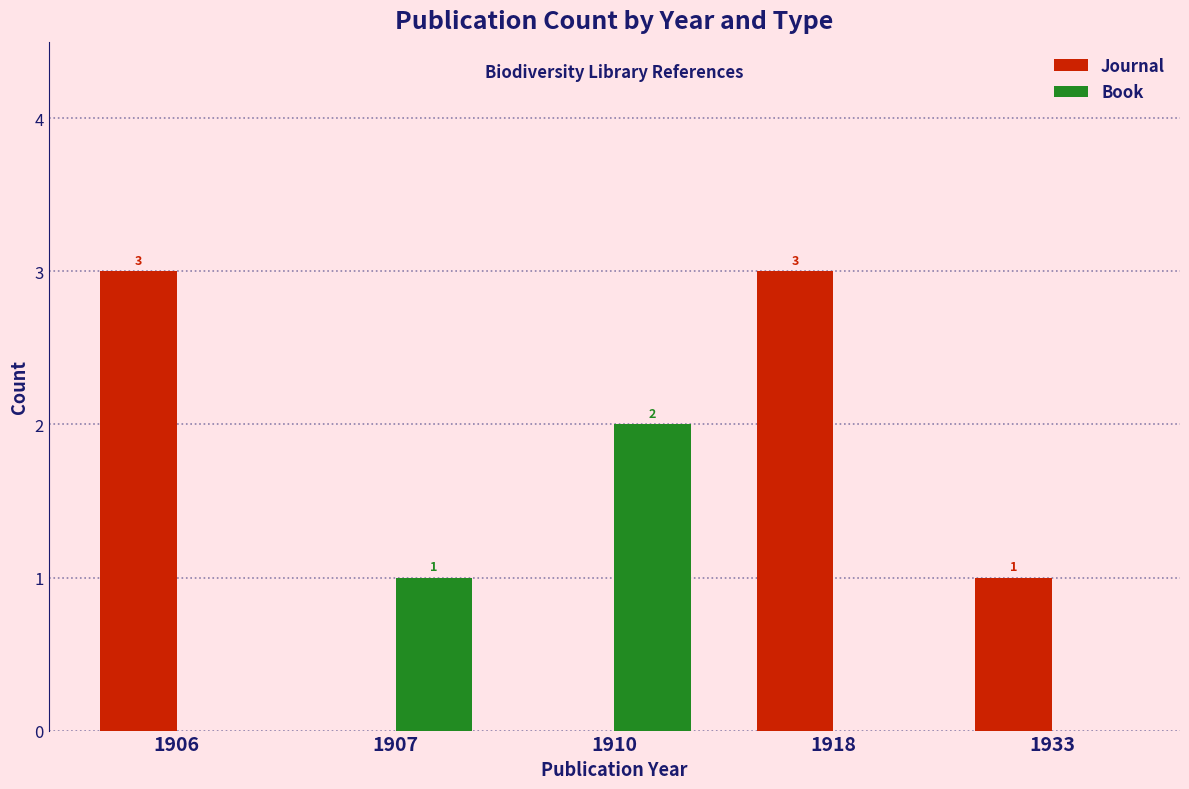

True or false: Book has a value of -1 at 1918.

False